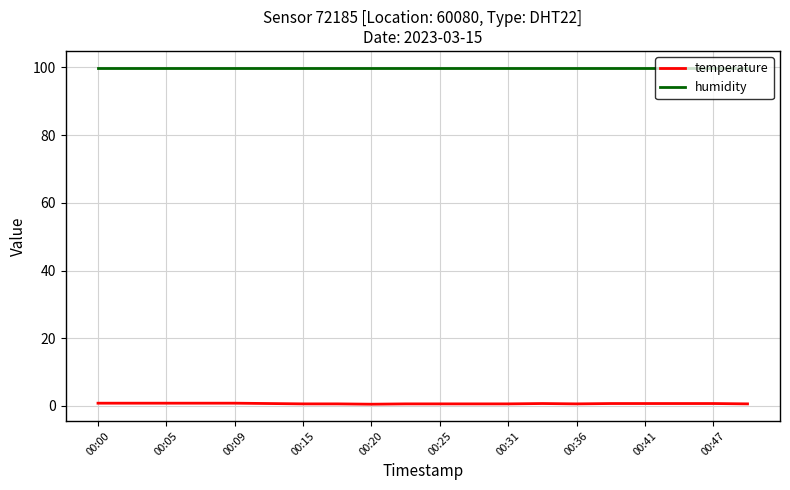

True or false: temperature and humidity intersect in this chart.

False